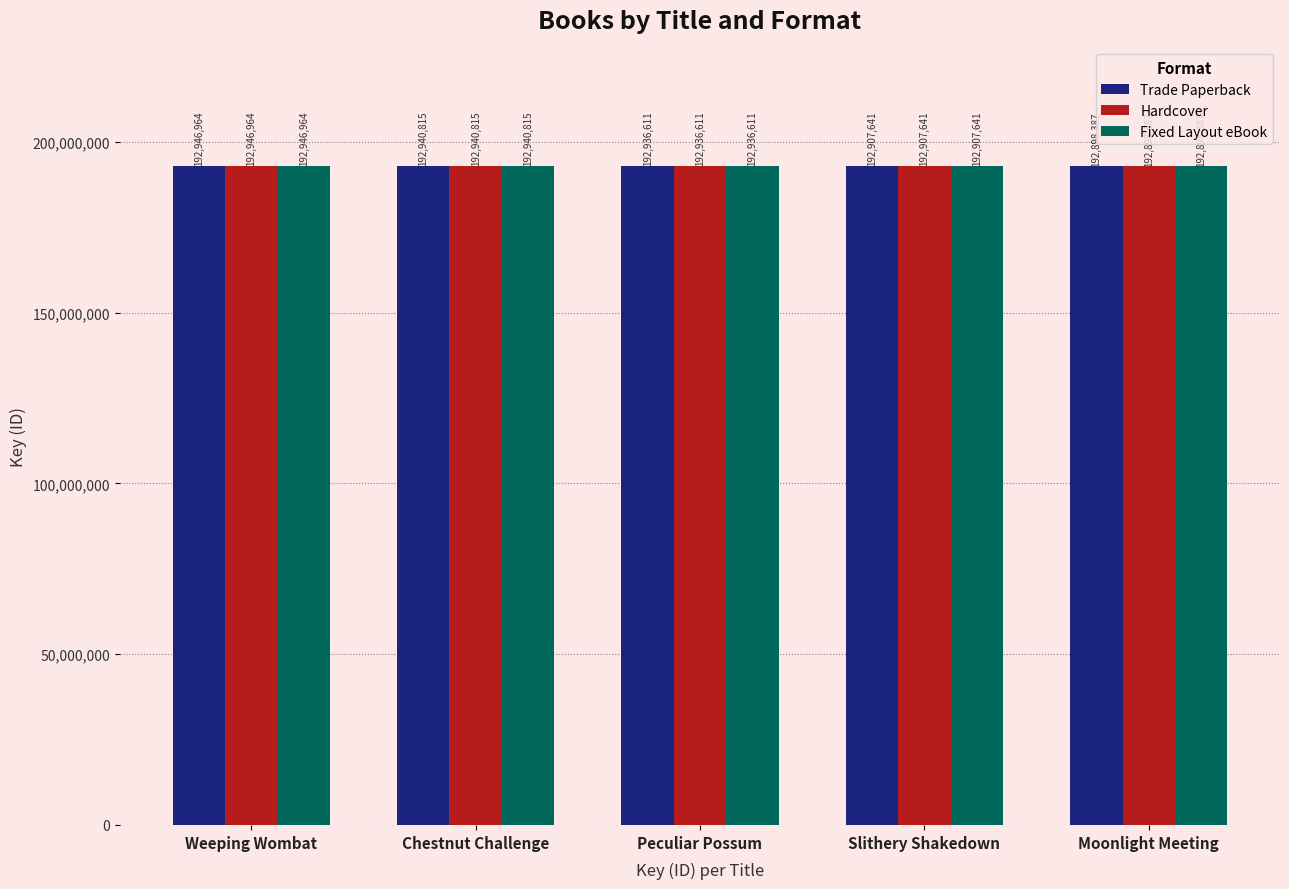

At which label is Trade Paperback closest to 192922675?

Peculiar Possum